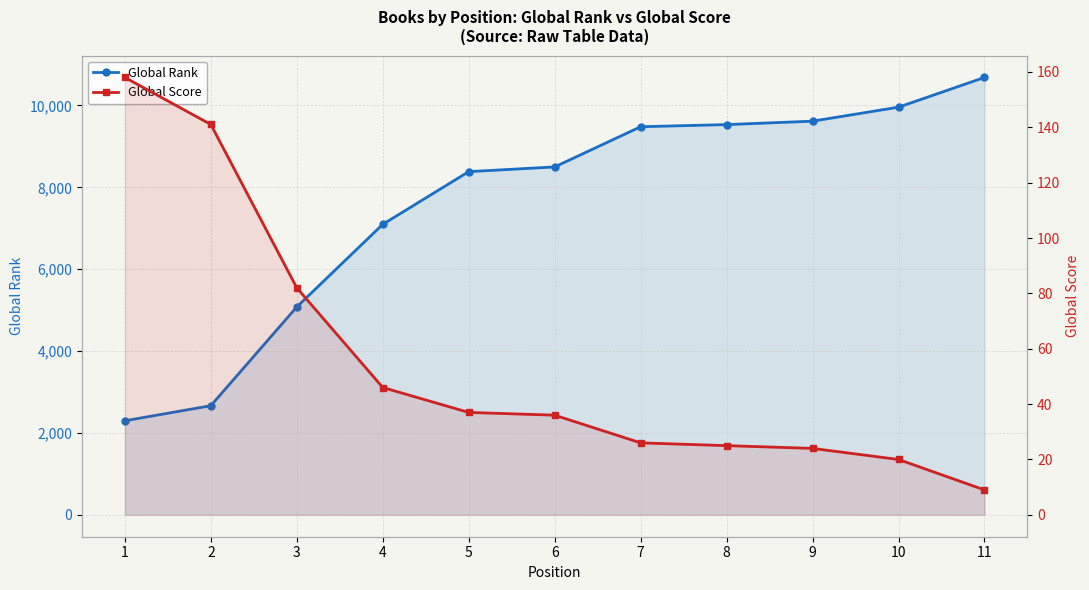

What is the difference between the maximum and minimum values in the Global Rank series?

8387